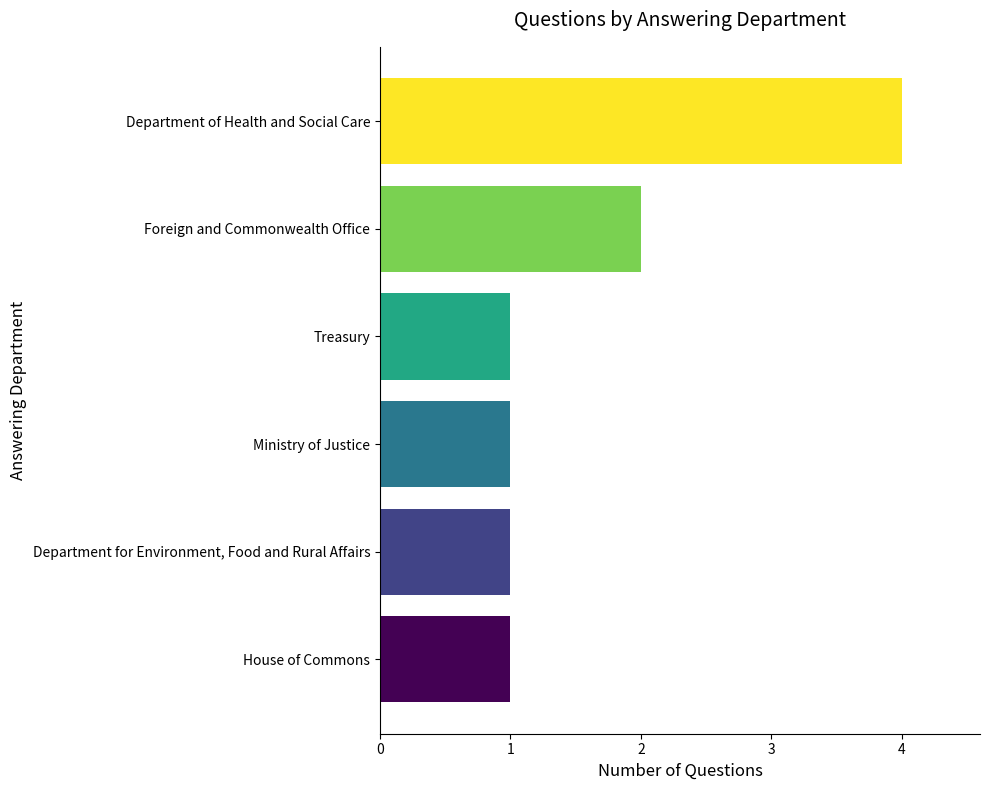

Reading top to bottom, extract all data points from this chart.

Department of Health and Social Care=4	Foreign and Commonwealth Office=2	Treasury=1	Ministry of Justice=1	Department for Environment, Food and Rural Affairs=1	House of Commons=1